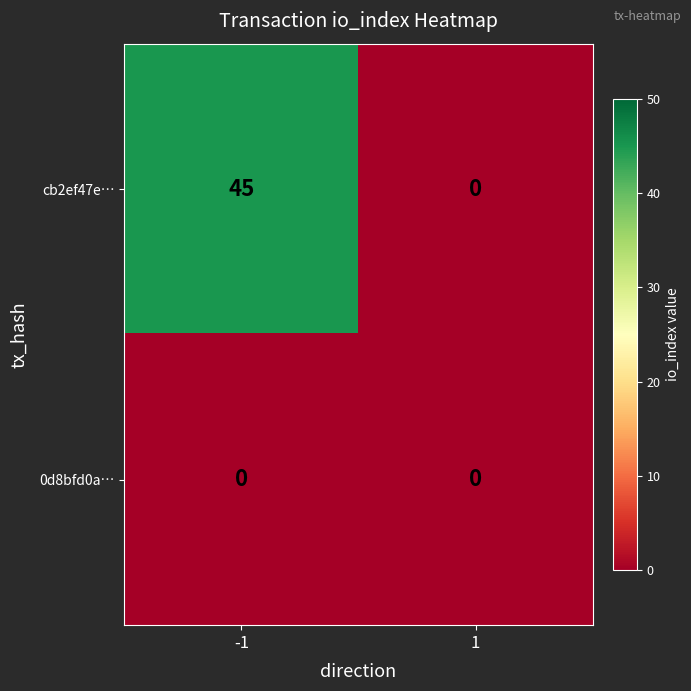

At which category is the sum across all series the highest?

-1